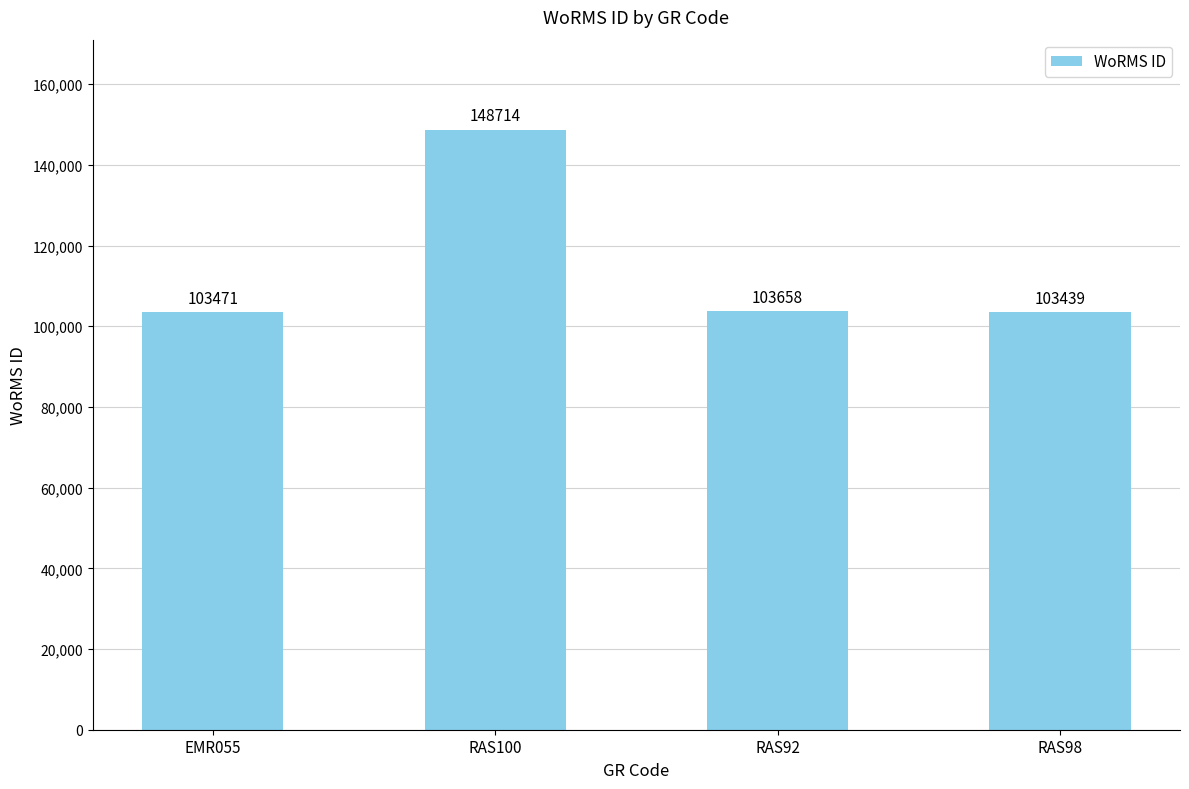

Reading right to left, transcribe all the data shown in this chart.

103439	103658	148714	103471